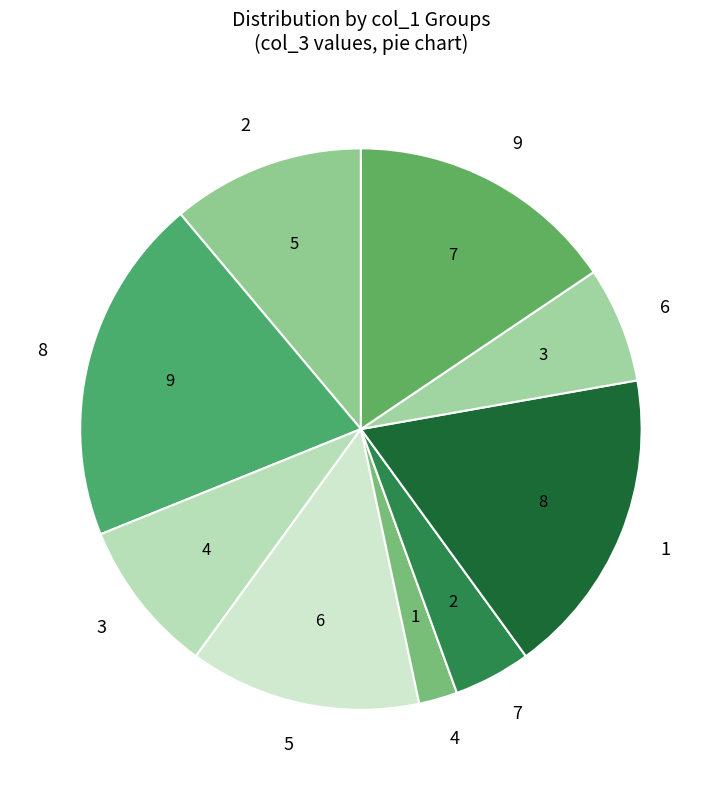

Rank the categories by value from lowest to highest.

4, 7, 6, 3, 2, 5, 9, 1, 8